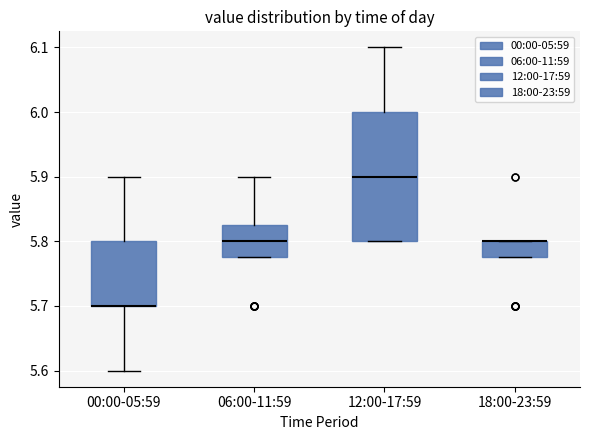

Where is the upper edge of the box for 18:00-23:59 on the y-axis? The values are not printed on the chart, so give them approximately, as read against the axis.

5.80